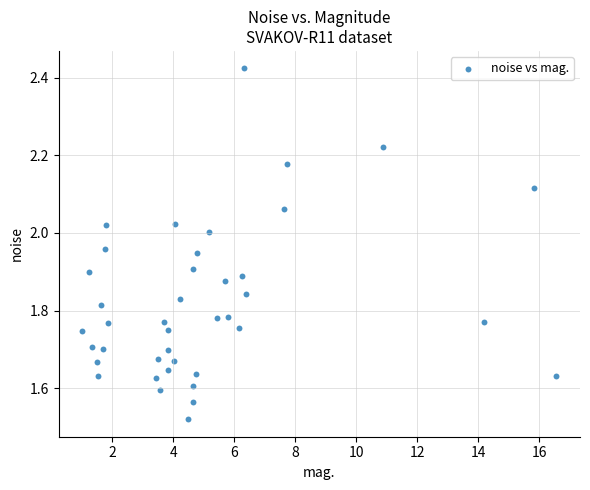

What is the range of Y values (max minus min)?

0.9